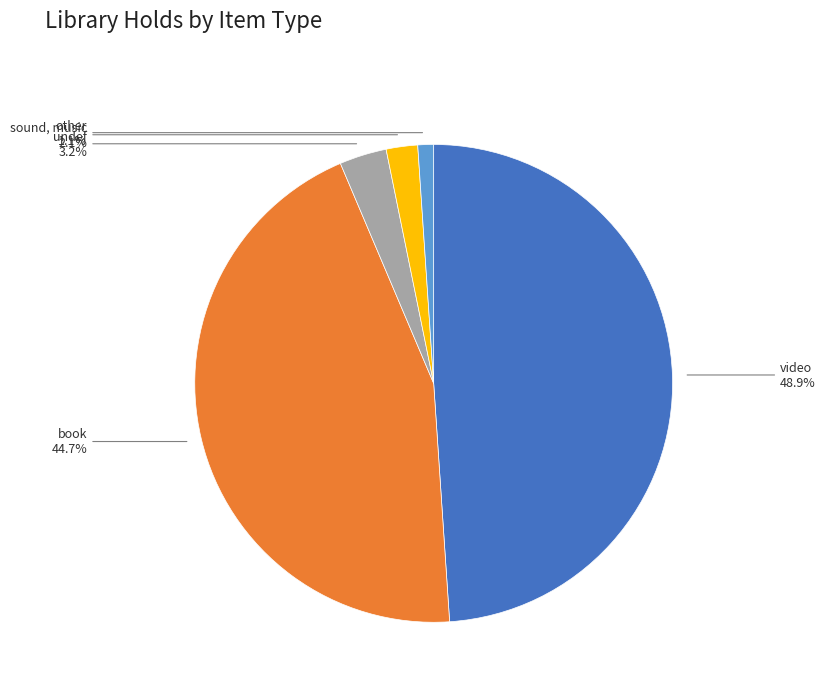

How many segments does this pie chart have?

5